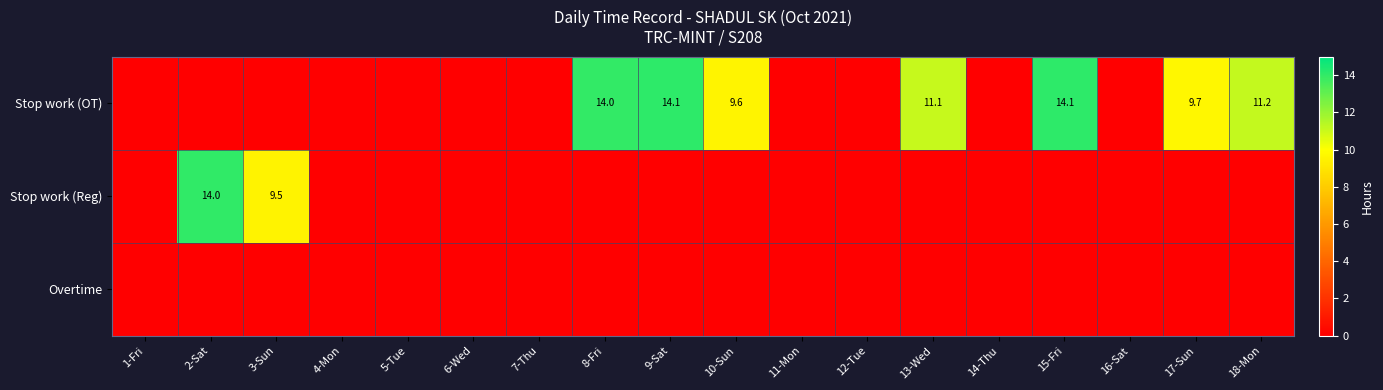

Count the number of data series in this chart.

3